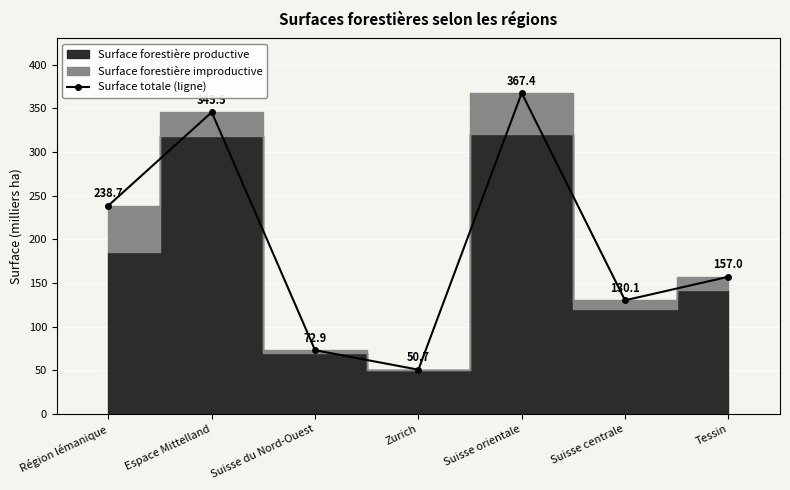

Approximately how many times larger is the value at Suisse centrale compared to Suisse du Nord-Ouest?

1.8